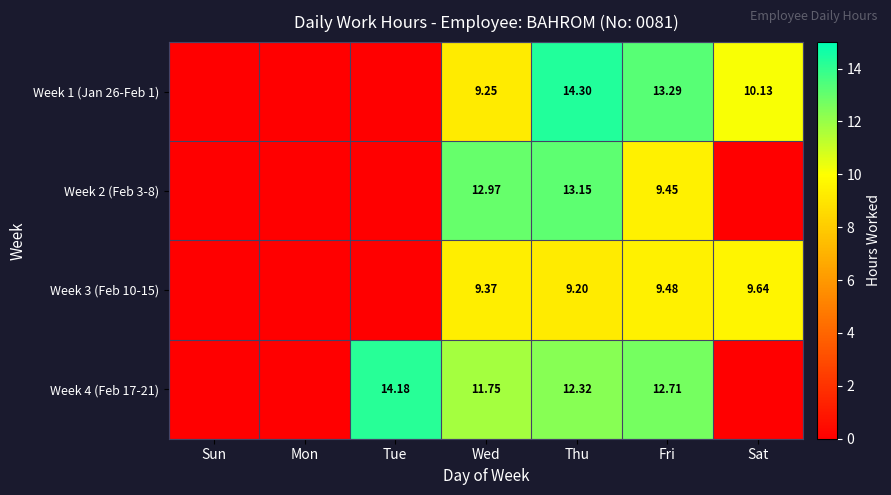

Is the value of Week 1 (Jan 26-Feb 1) at Sat greater than the value of Week 4 (Feb 17-21) at Tue?

No